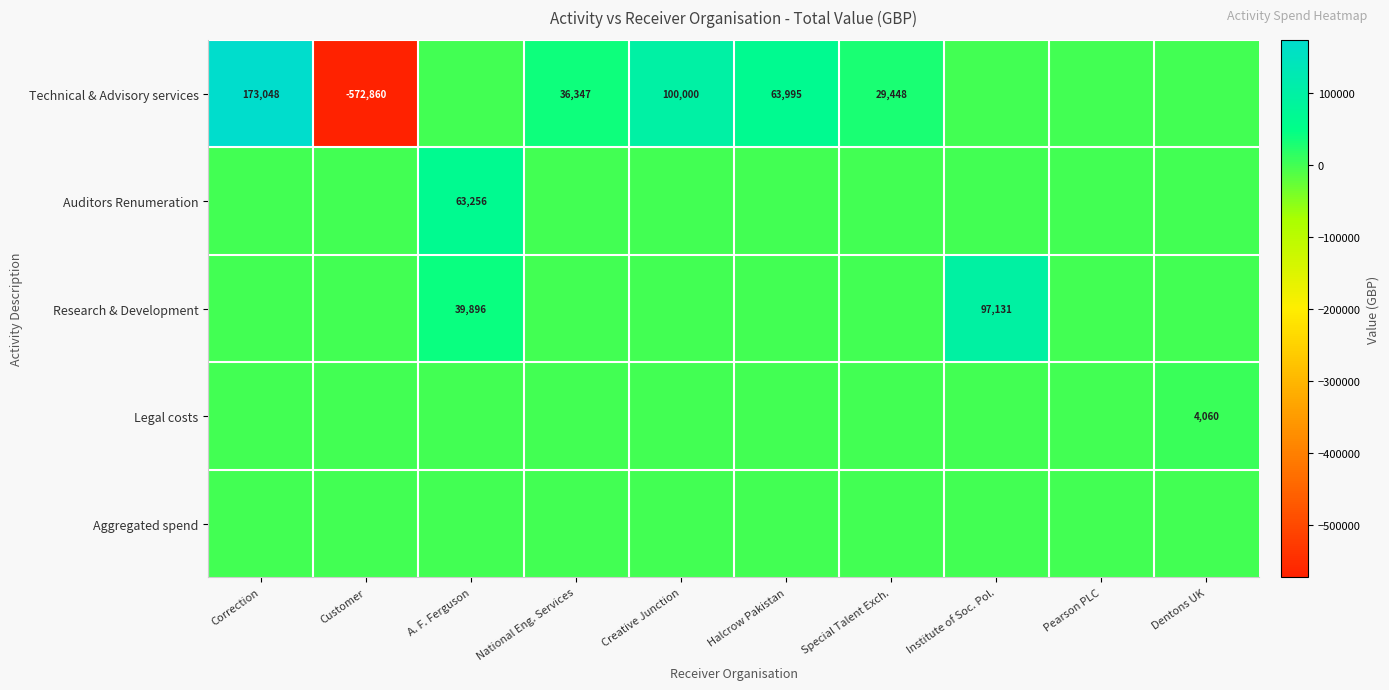

What is the total value across all series at Correction?

173048